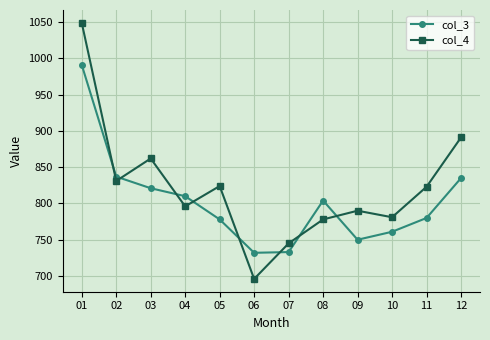

What is the value of the col_4 point at the 11th from the left?

823